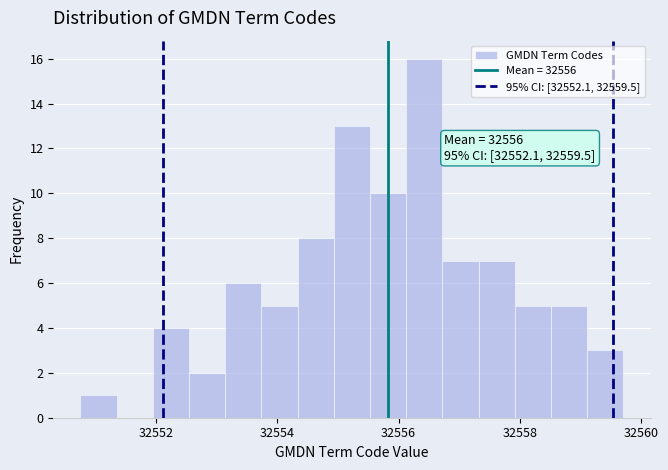

Read against the x-axis, roughly where is the centre of the tallest bar?

32556.4